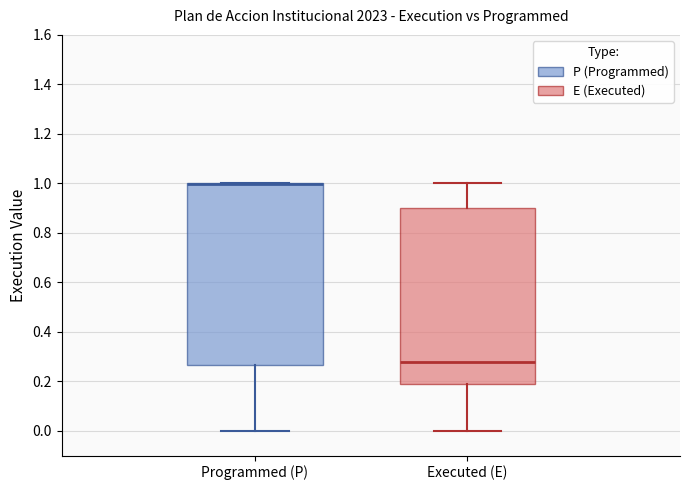

Comparing the boxes themselves (not the whiskers), which one is the tallest?

Programmed (P)